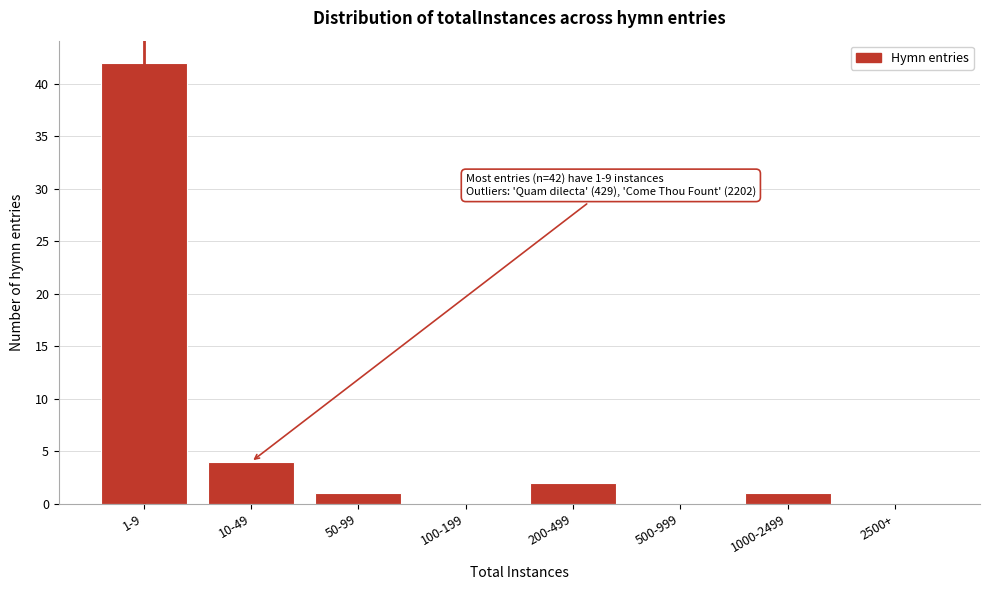

Reading left to right, extract all data points from this chart.

1-9=42	10-49=4	50-99=1	100-199=0	200-499=2	500-999=0	1000-2499=1	2500+=0